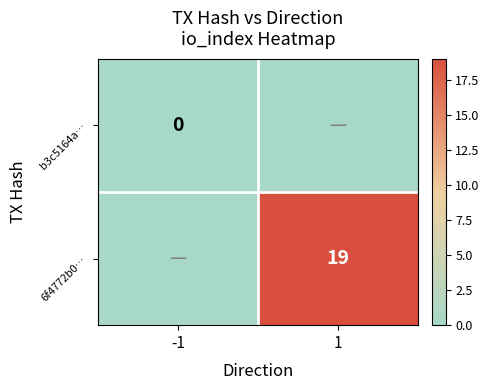

The value of 6f4772b0… at 1 is 30. True or false?

False